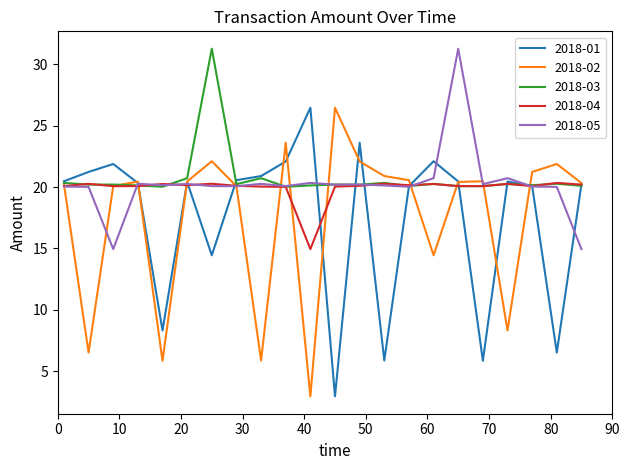

What is the highest value of the 2018-04 series?

20.3